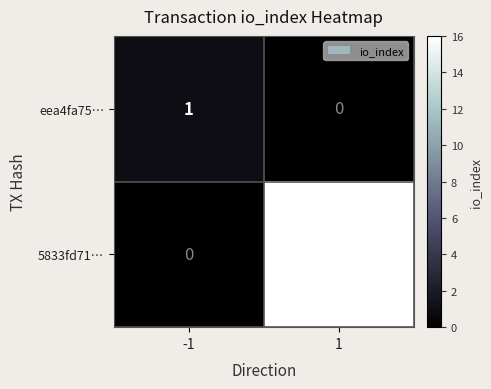

What is the sum of the 5833fd71… values at 1 and -1?

16